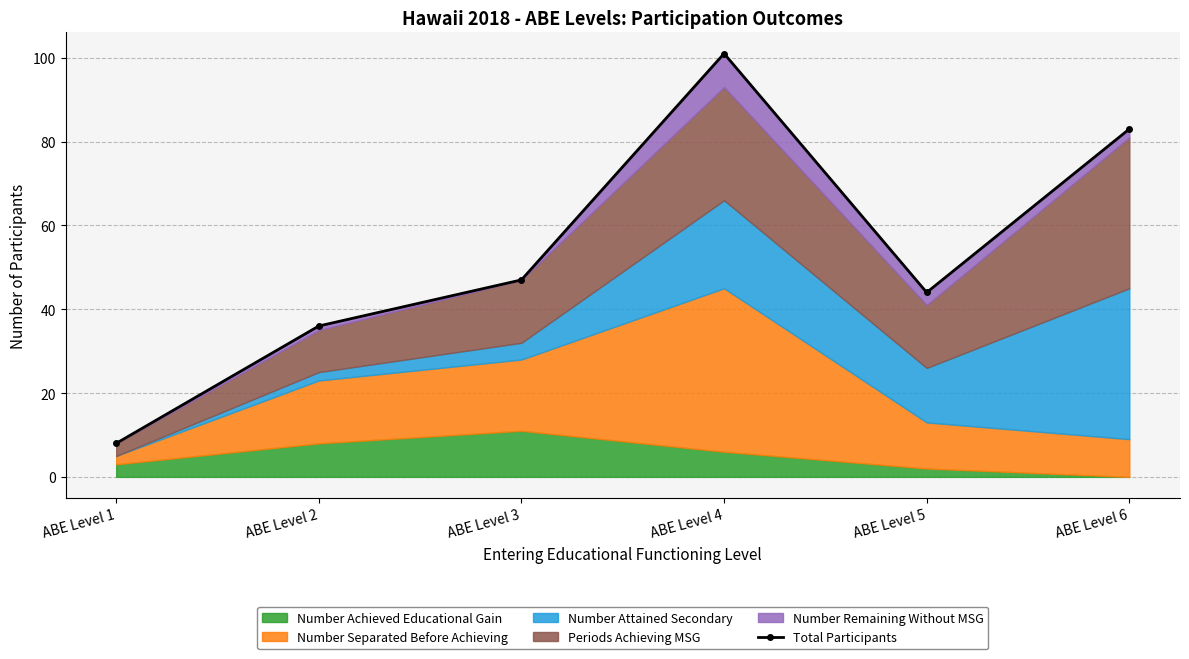

True or false: the data shows 69 at ABE Level 3.

False